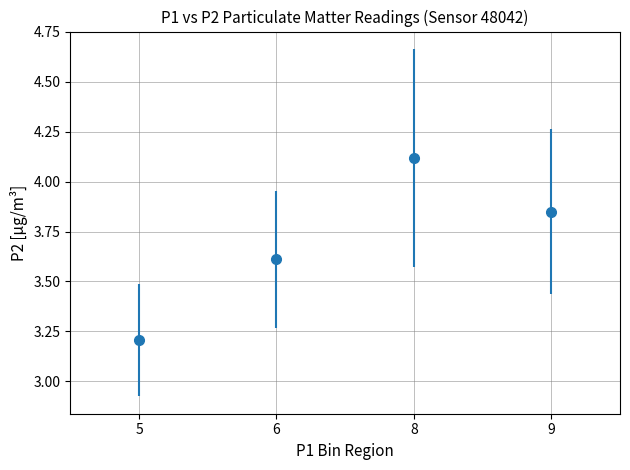

What is the difference between the second highest and minimum values?

0.6